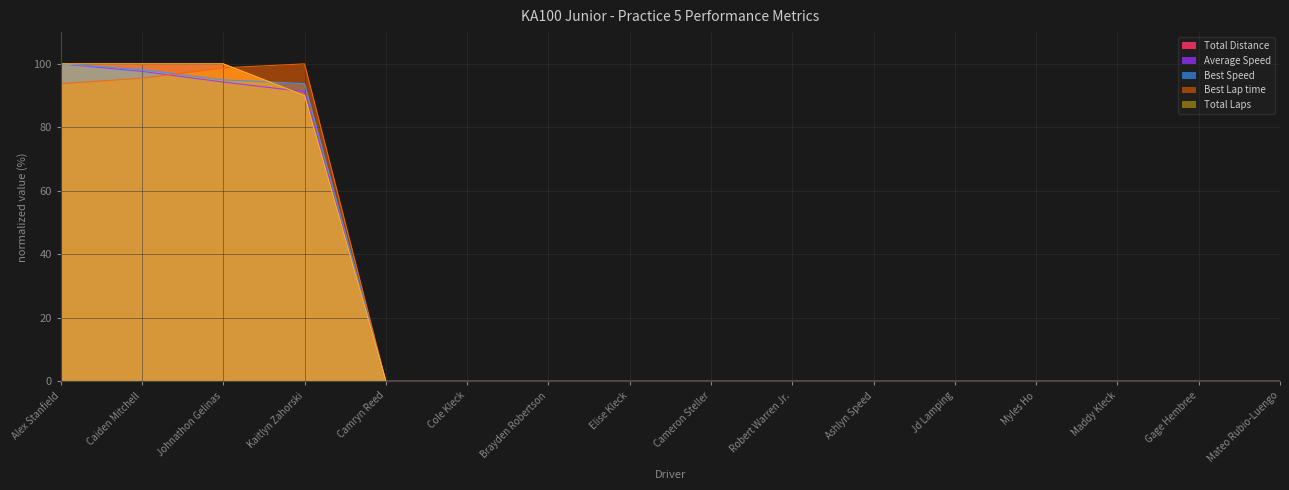

How many intersections are there between Total Laps and Best Lap time?

1